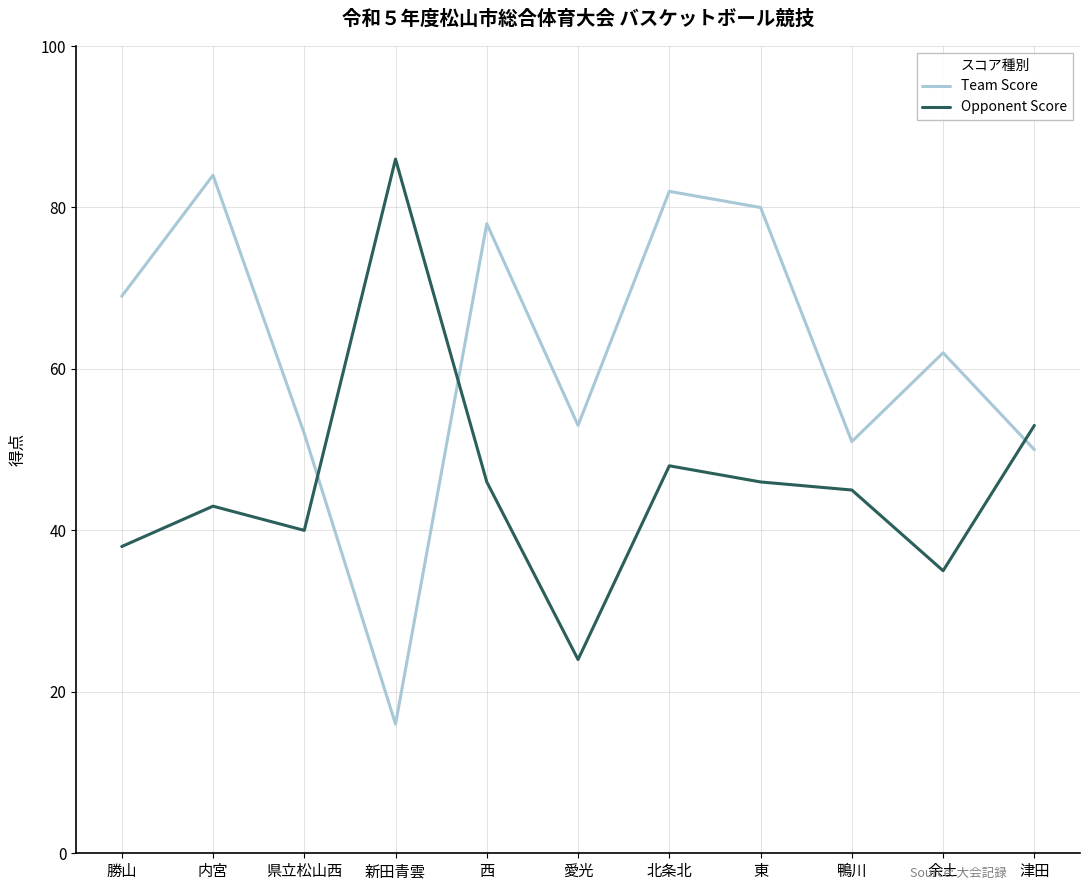

Count the number of data series in this chart.

2